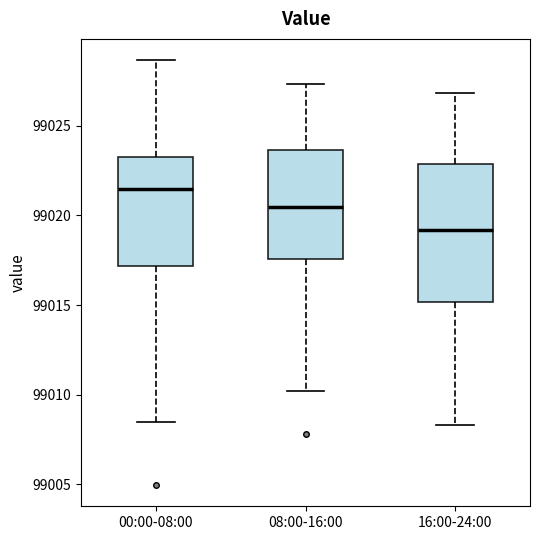

Reading left to right, transcribe this box plot: for each box, give where its median line is, the range the box spans, and where its two whiskers end, as read against the y-axis. The values are not printed on the chart, so give them approximately, as read against the axis.

00:00-08:00: median 99021.5, box 99017.0 to 99023.5, whiskers 99008.5 to 99028.5
08:00-16:00: median 99020.5, box 99017.5 to 99023.5, whiskers 99010.0 to 99027.5
16:00-24:00: median 99019.0, box 99015.0 to 99023.0, whiskers 99008.5 to 99027.0